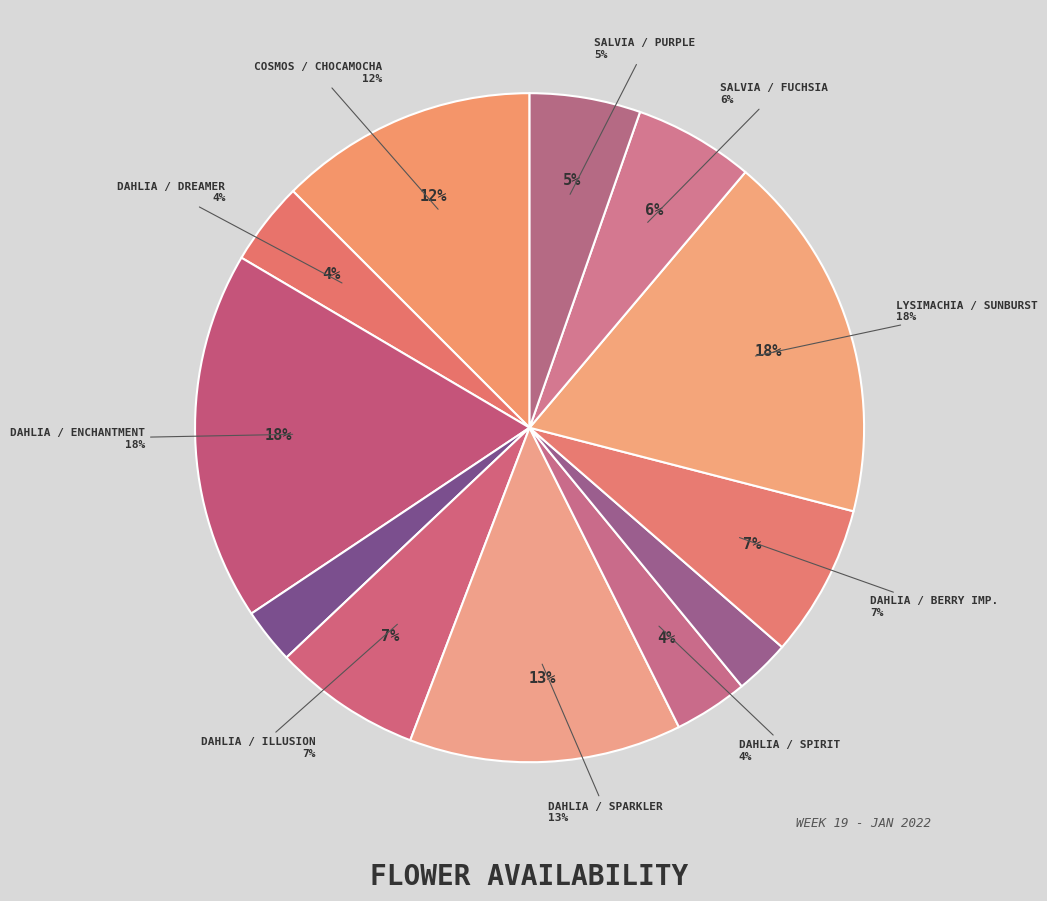

Which slice is the largest?

DAHLIA / ENCHANTMENT